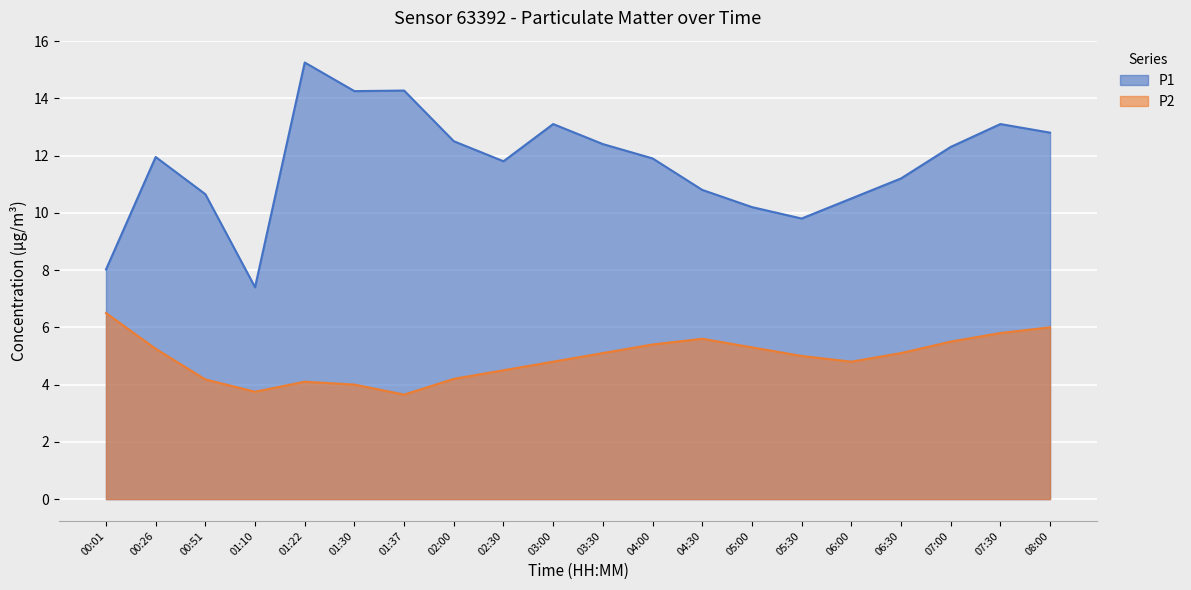

Which category has the highest value in the P1 series?

01:22